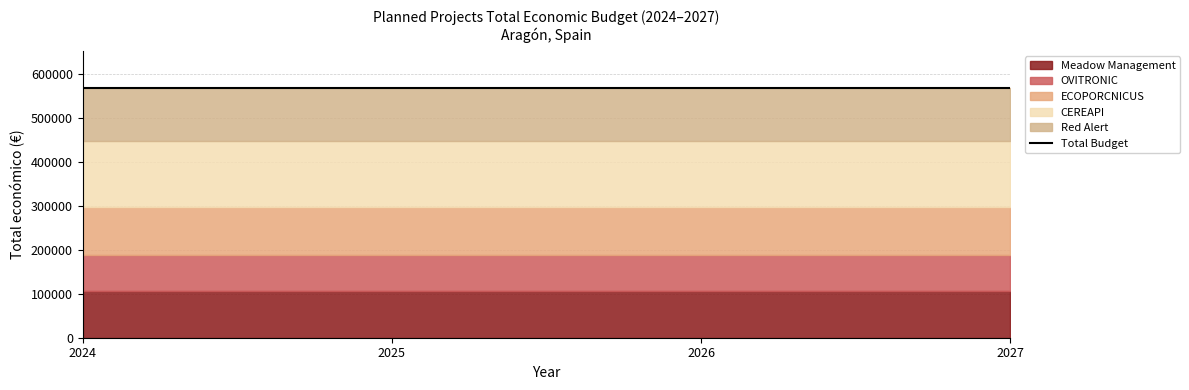

Does the chart have visible grid lines?

Yes